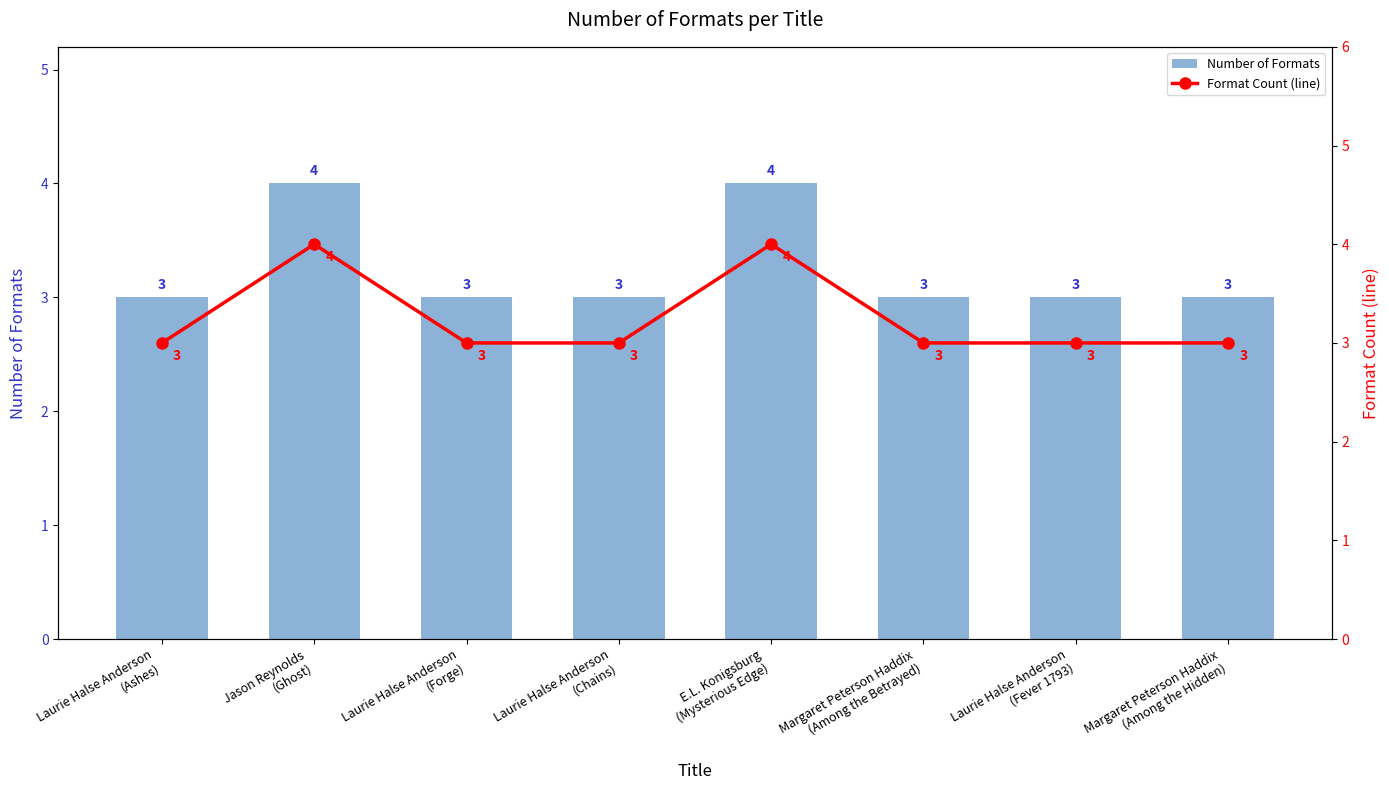

Which series has the largest range (max minus min)?

Number of Formats